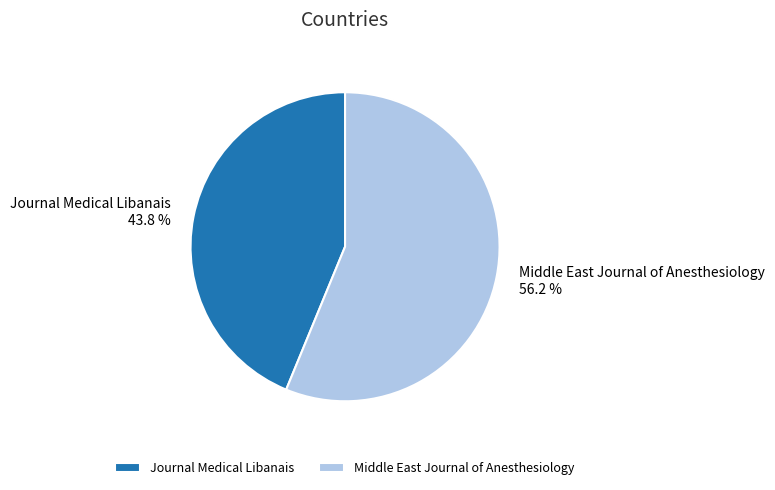

To the nearest percent, what is the average slice percentage?

50%